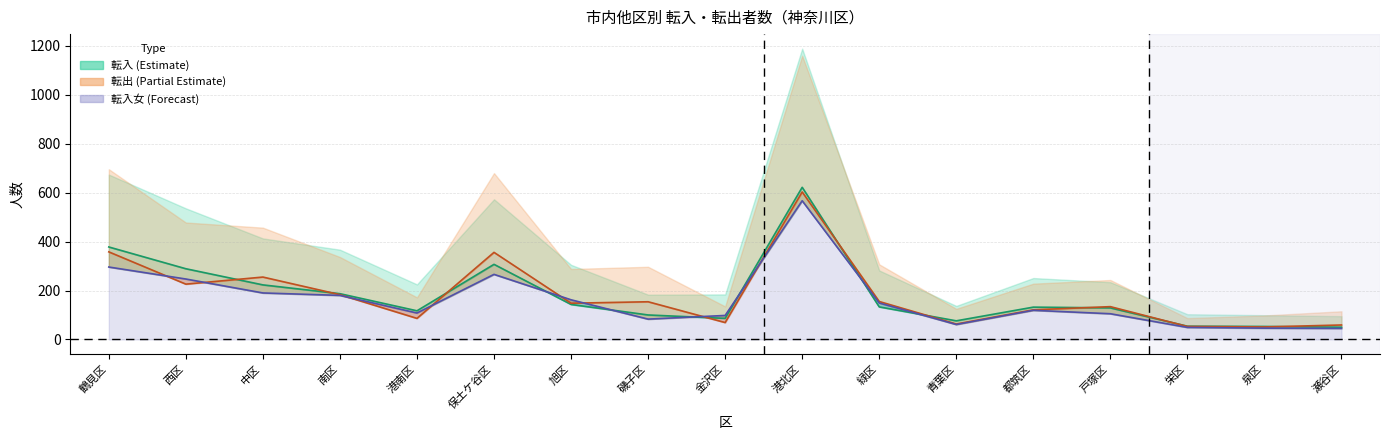

How many series are shown in this chart?

3